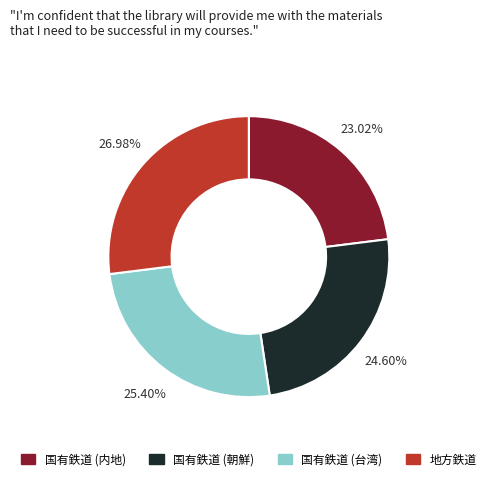

True or false: 国有鉄道 (台湾) accounts for 25% of the total.

True